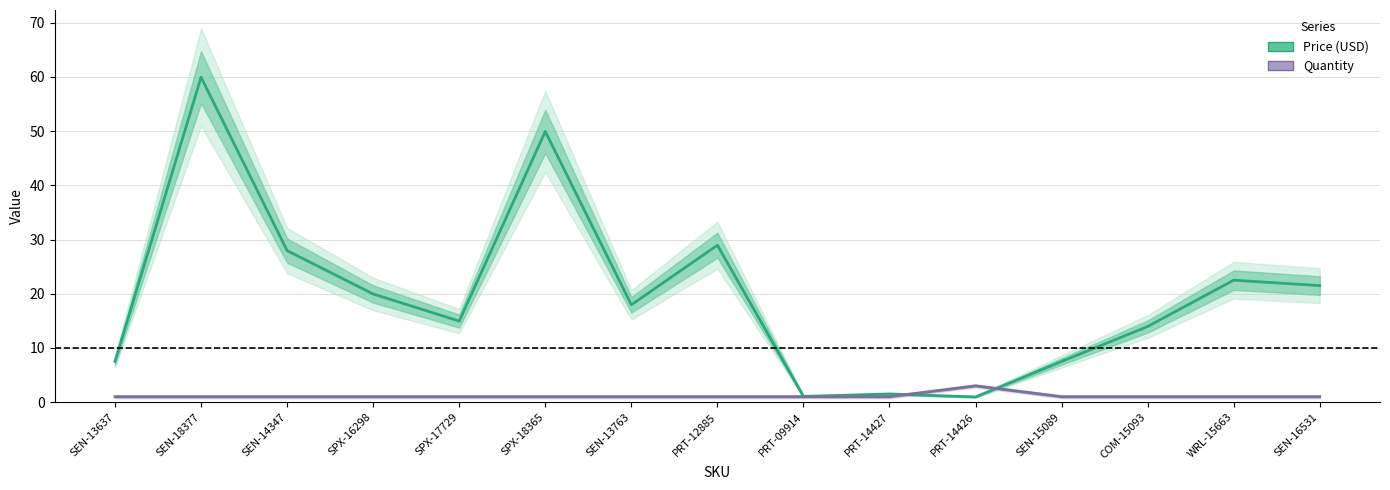

Which series has the largest total across all categories?

Price (USD)